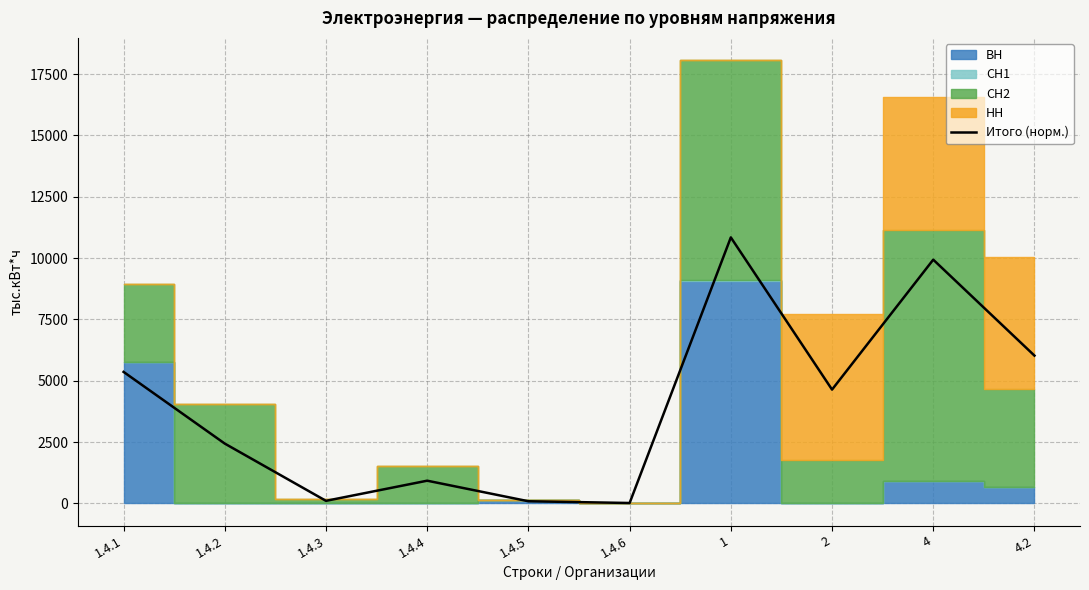

At which category does the chart reach its peak across all series?

1